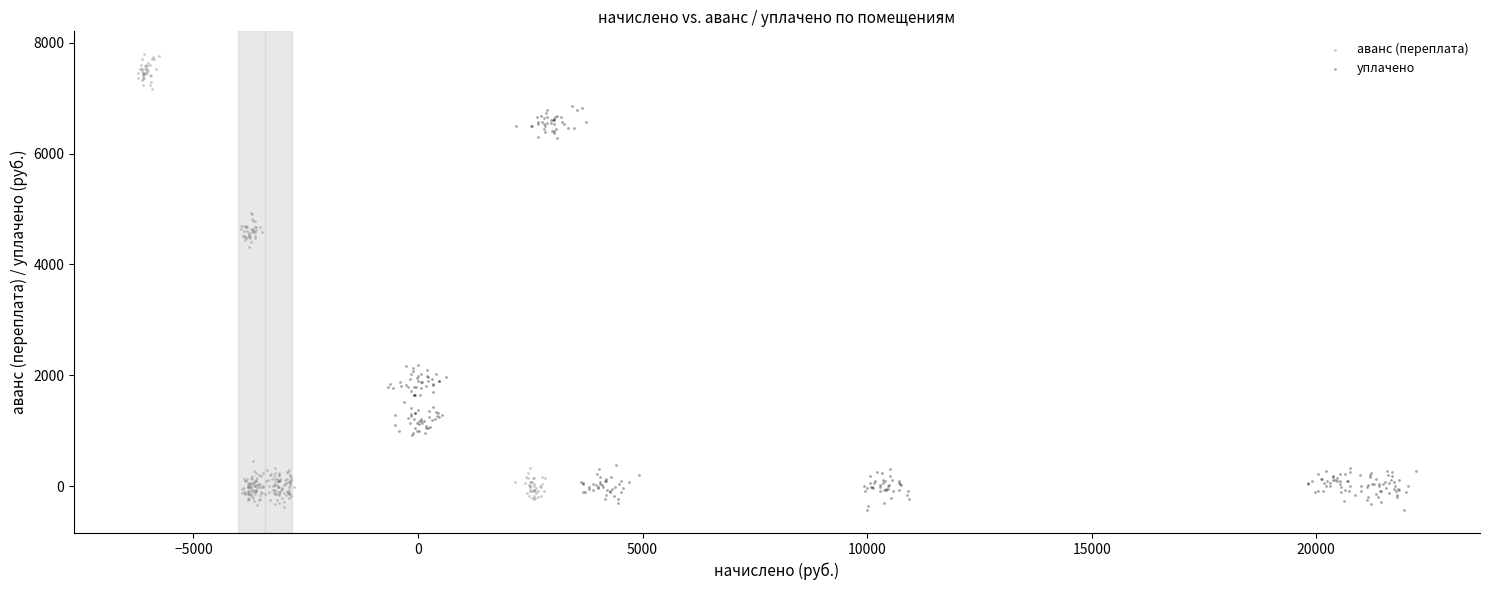

Which series reaches the maximum Y coordinate?

аванс (переплата)